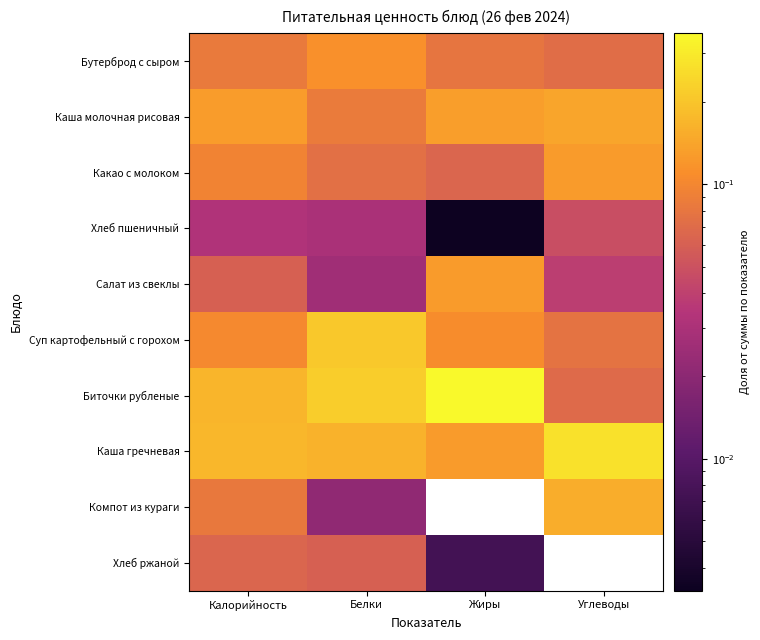

Which series has the largest total across all categories?

Биточки рубленые